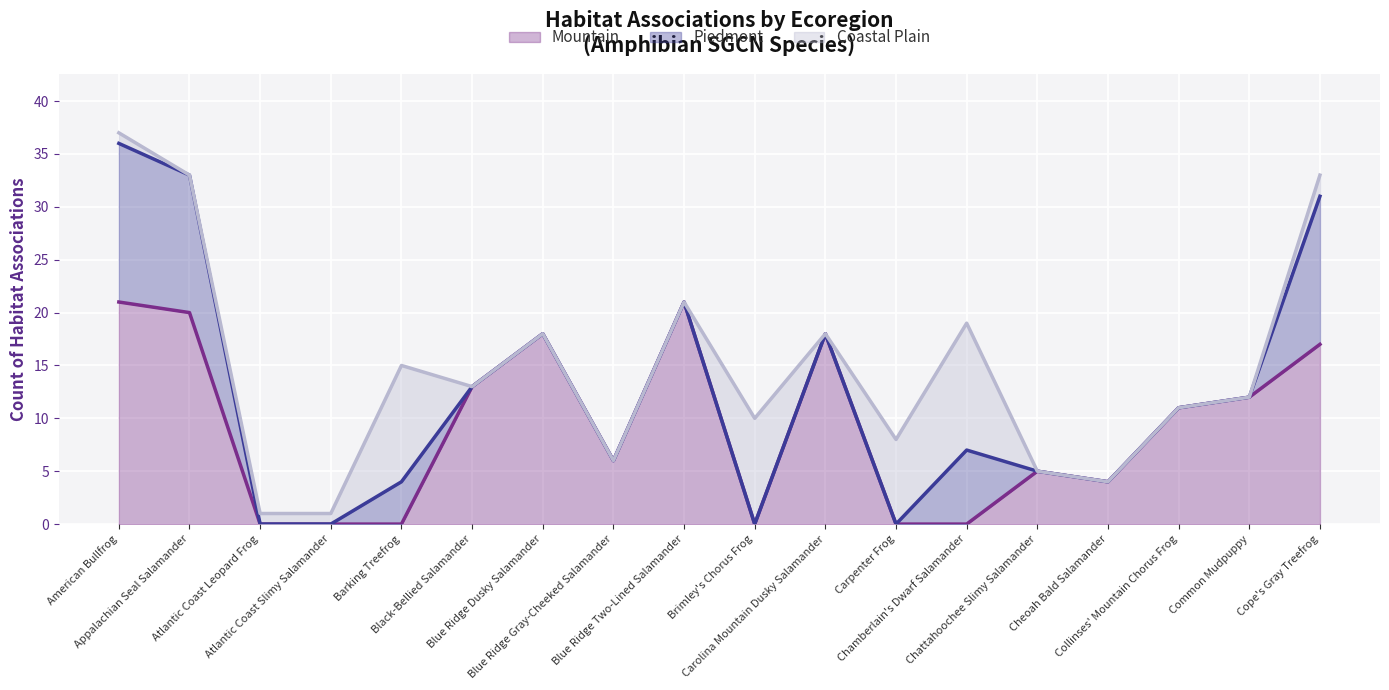

What are all the series names shown in the legend?

Mountain, Piedmont, Coastal Plain